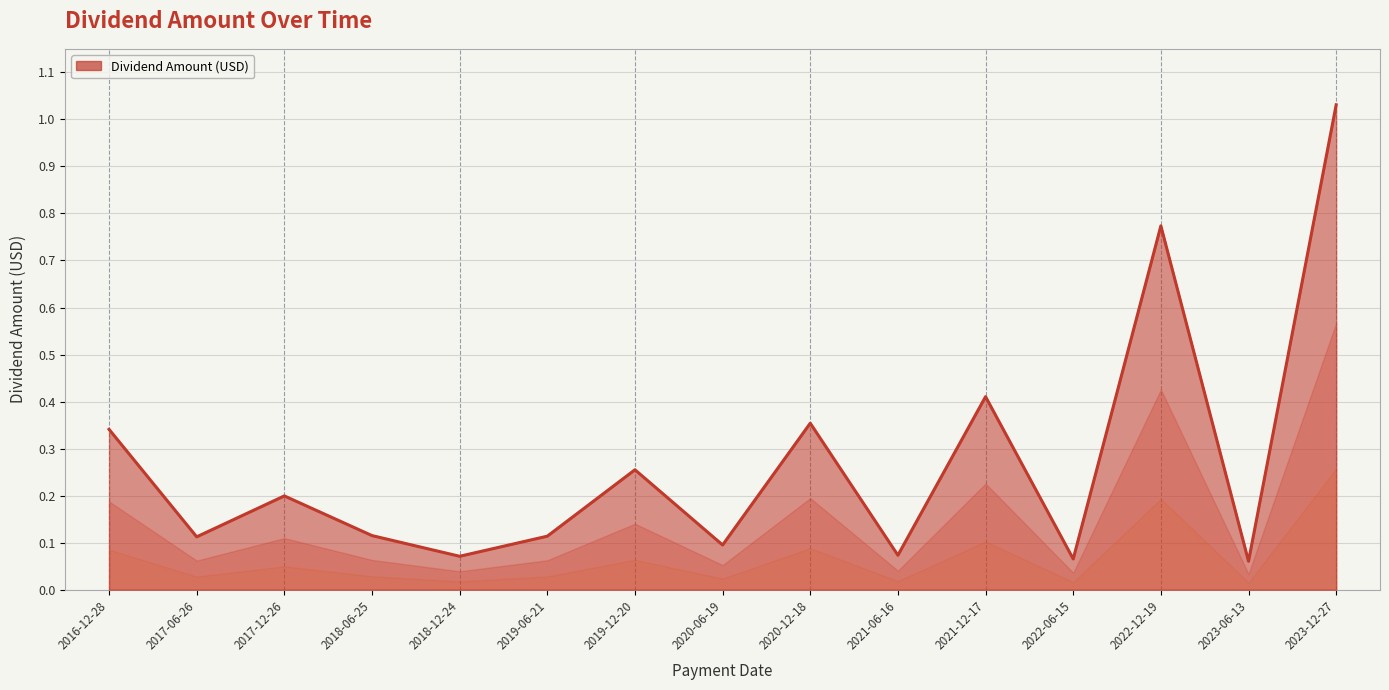

What position from the left is 2022-12-19?

13